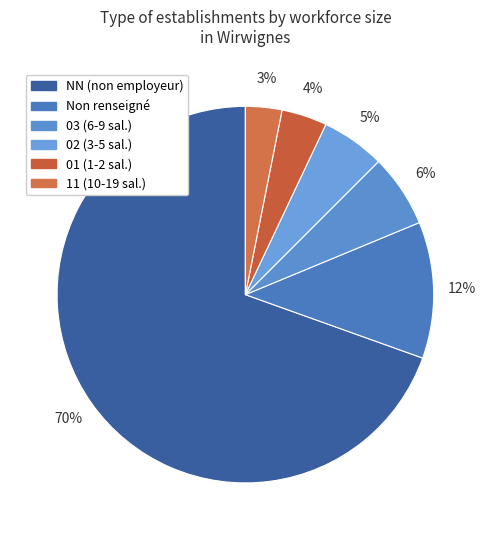

Is there a majority slice in this chart?

Yes